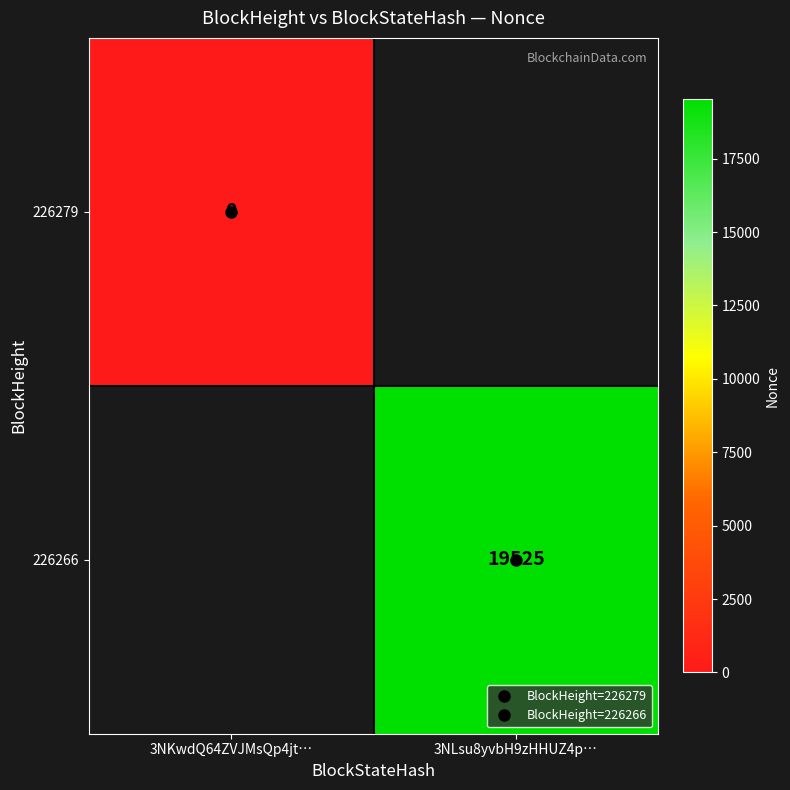

What is the difference between the maximum and minimum values in the 226266 series?

19526